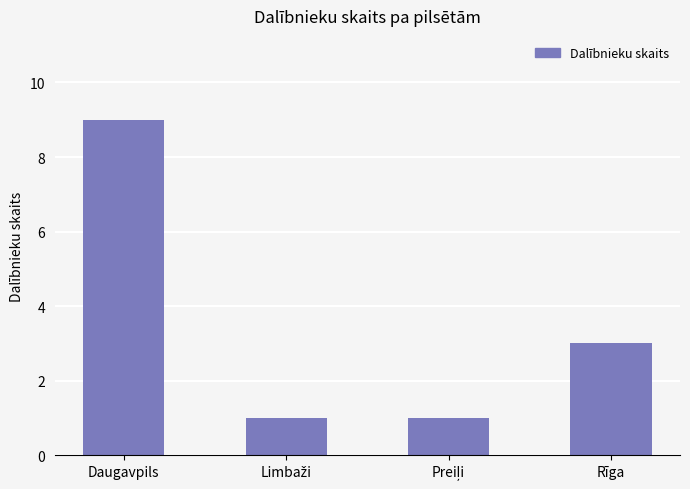

Reading left to right, what are all the values shown in this chart?

9	1	1	3